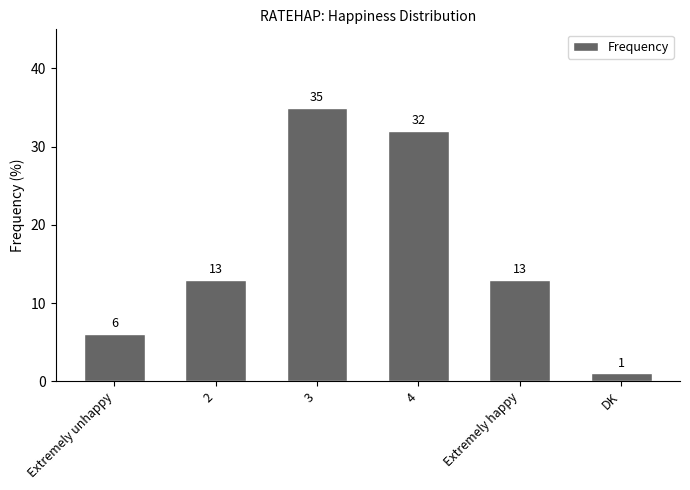

What is the average value?

17